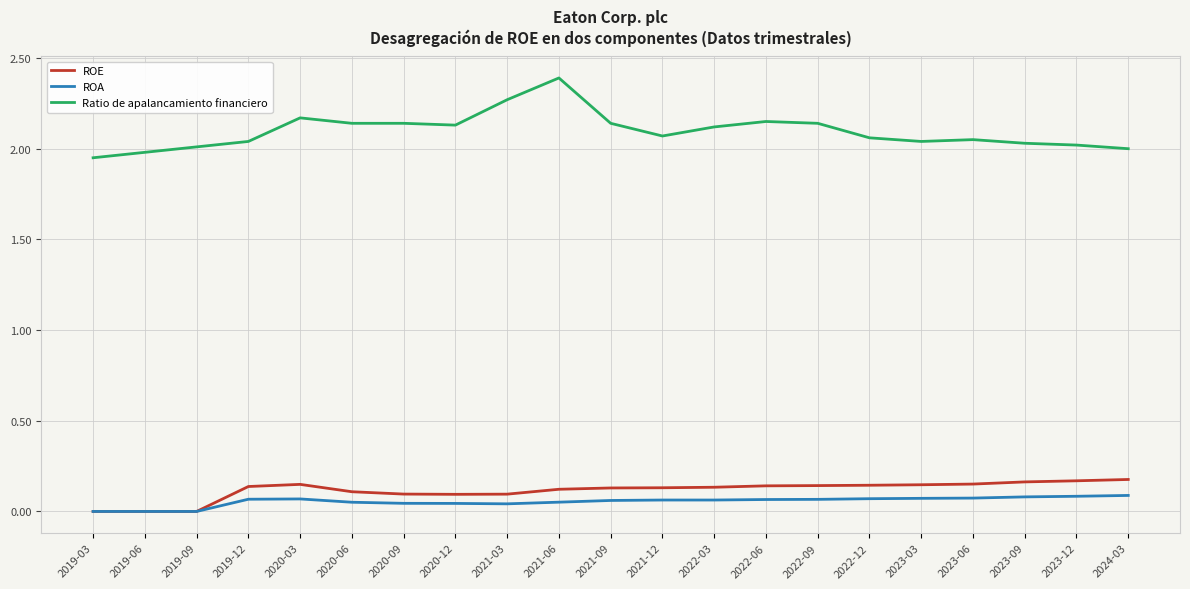

The Ratio de apalancamiento financiero series shows 0.6 at 2019-03. True or false?

False